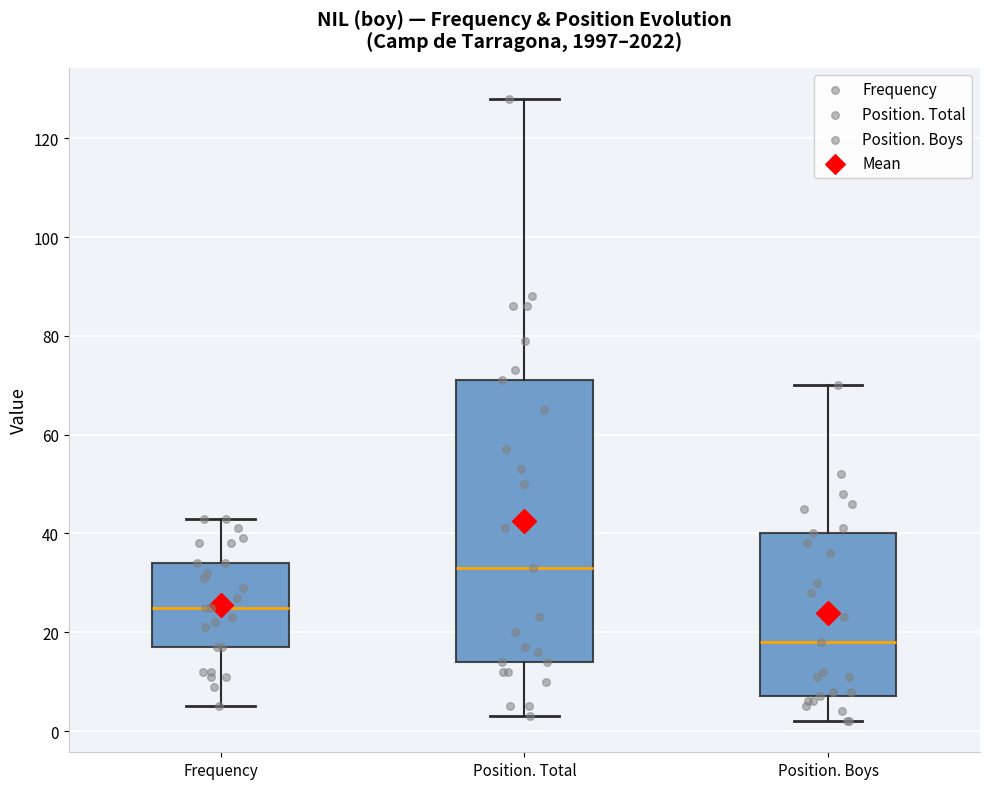

Which box is the tallest, from its lower edge to its upper edge?

Position. Total